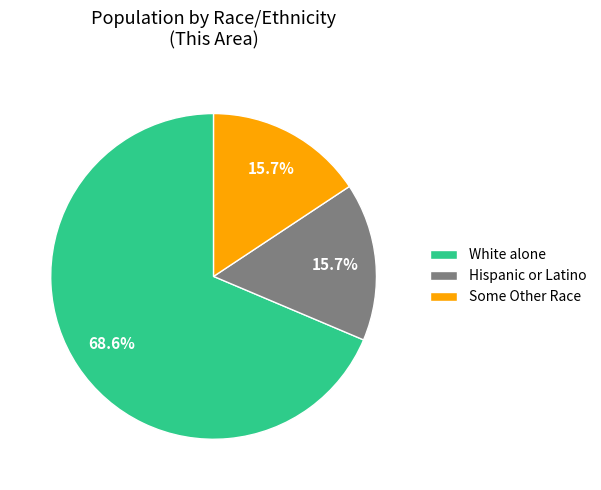

Which category accounts for the majority?

White alone